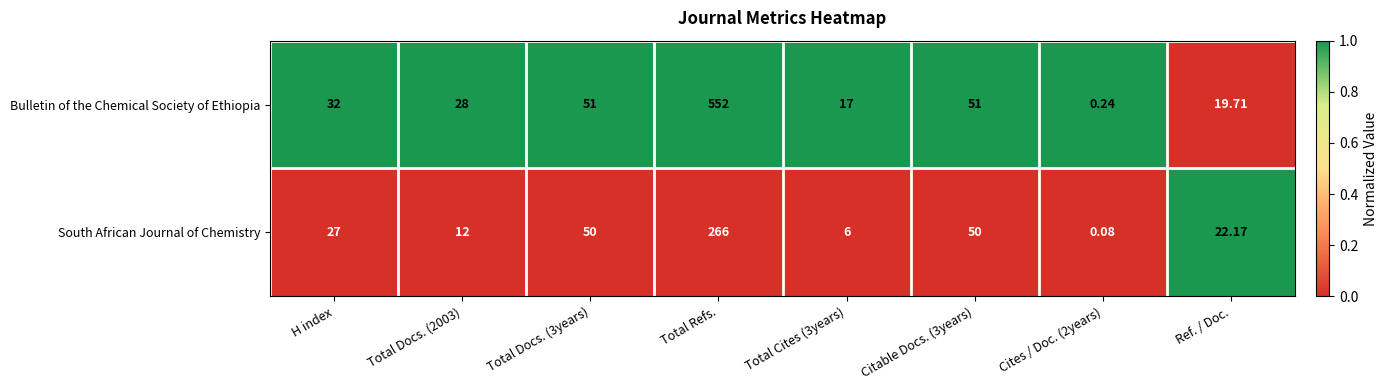

Between Citable Docs. (3years) and Ref. / Doc., which series saw the biggest shift?

Bulletin of the Chemical Society of Ethiopia